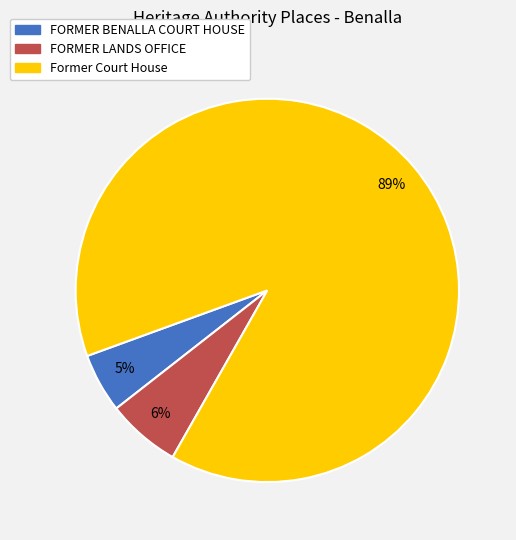

To the nearest percent, what percentage of the pie is FORMER BENALLA COURT HOUSE?

5%